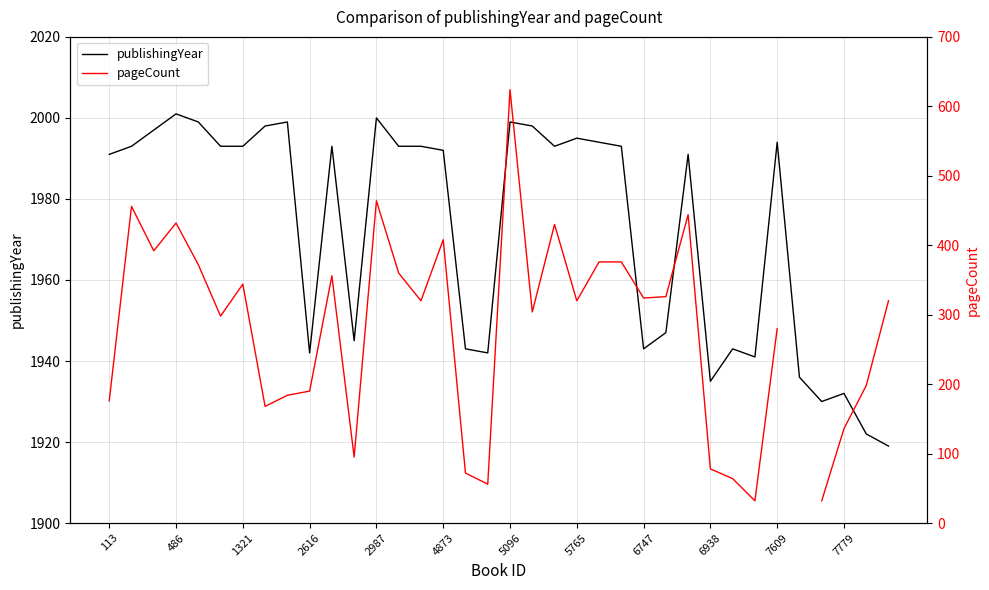

What are all the series names shown in the legend?

publishingYear, pageCount